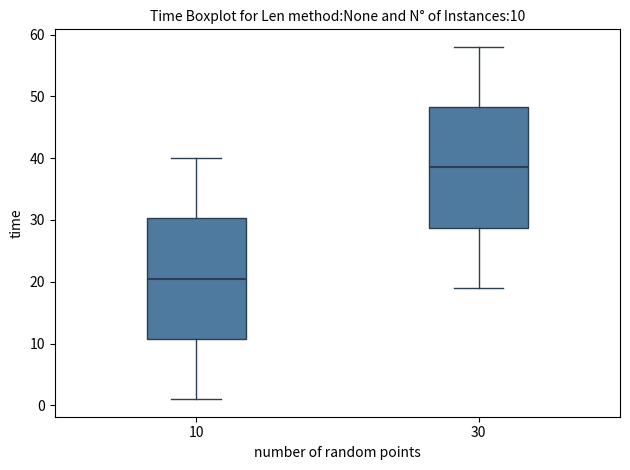

Which box's median line is the highest?

30